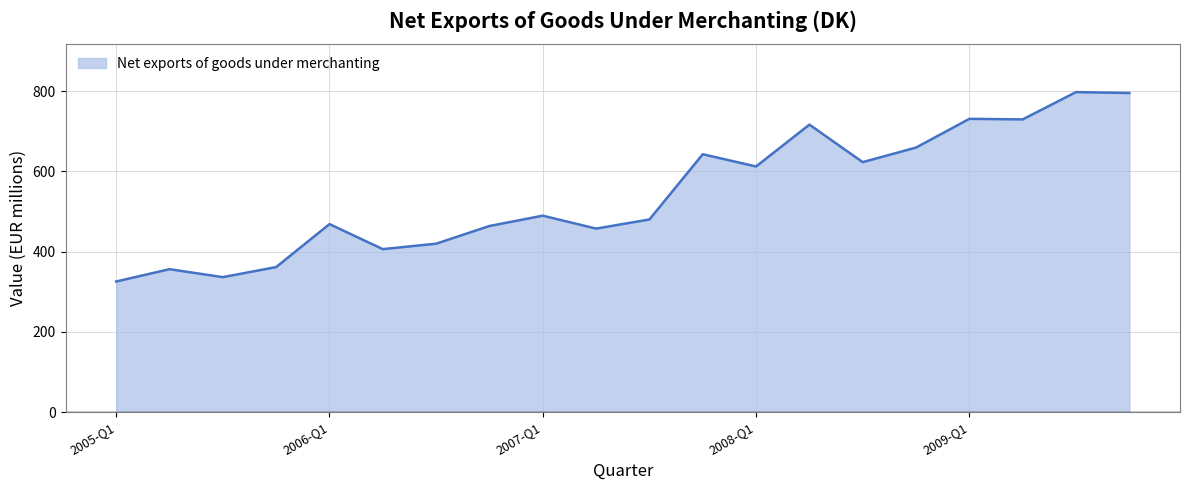

How many lines are shown in the chart?

1